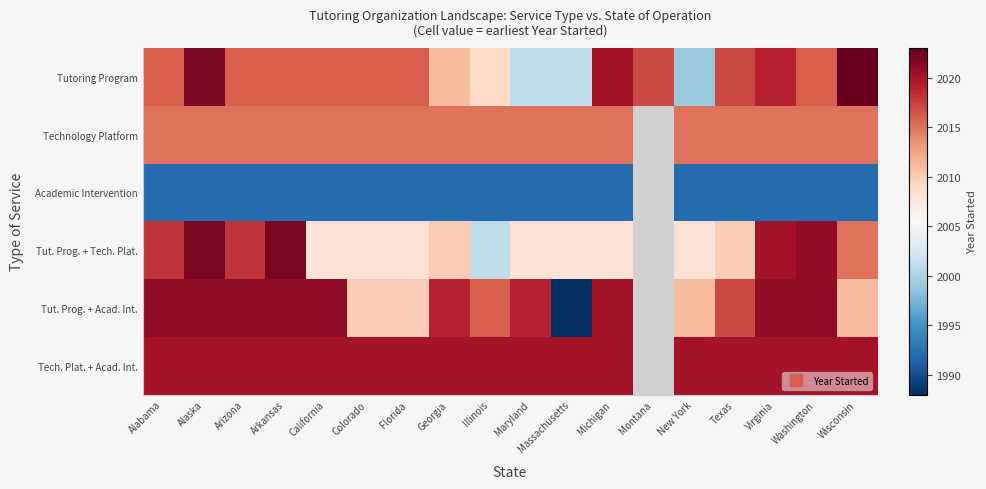

What is the sum of the Tut. Prog. + Acad. Int. values at Arkansas and Alaska?

4042.0